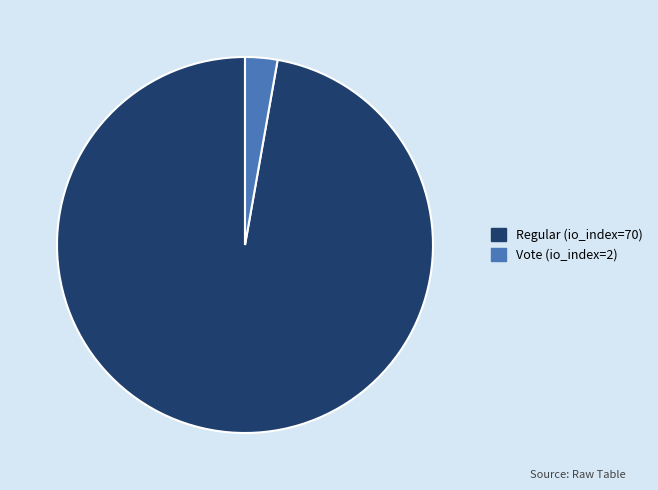

Approximately how many times larger is the value at Regular (io_index=70) compared to Vote (io_index=2)?

35.0